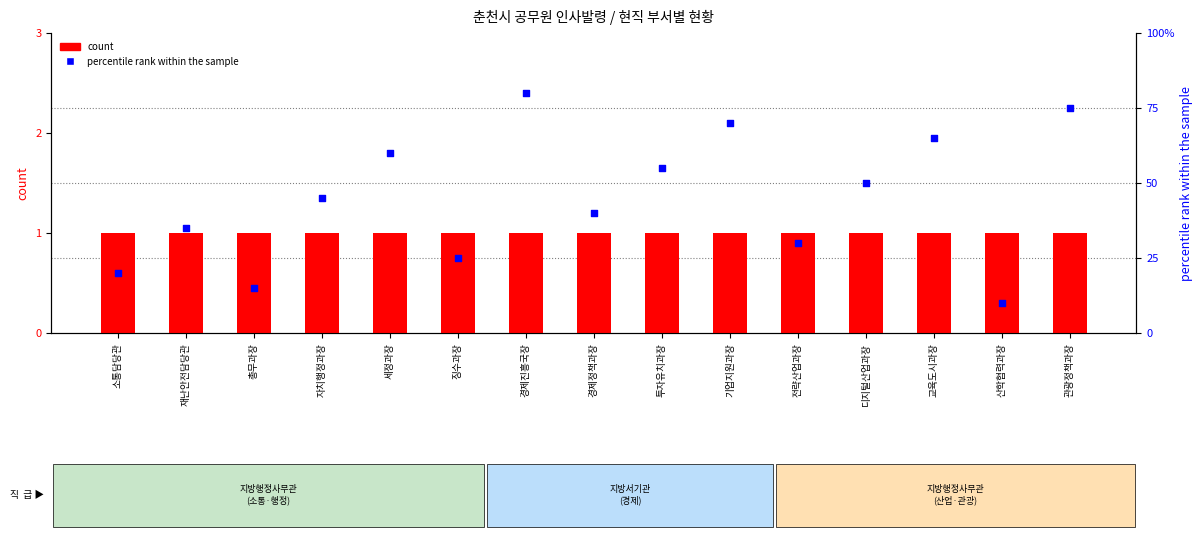

Which series contains the highest Y value?

percentile rank within the sample